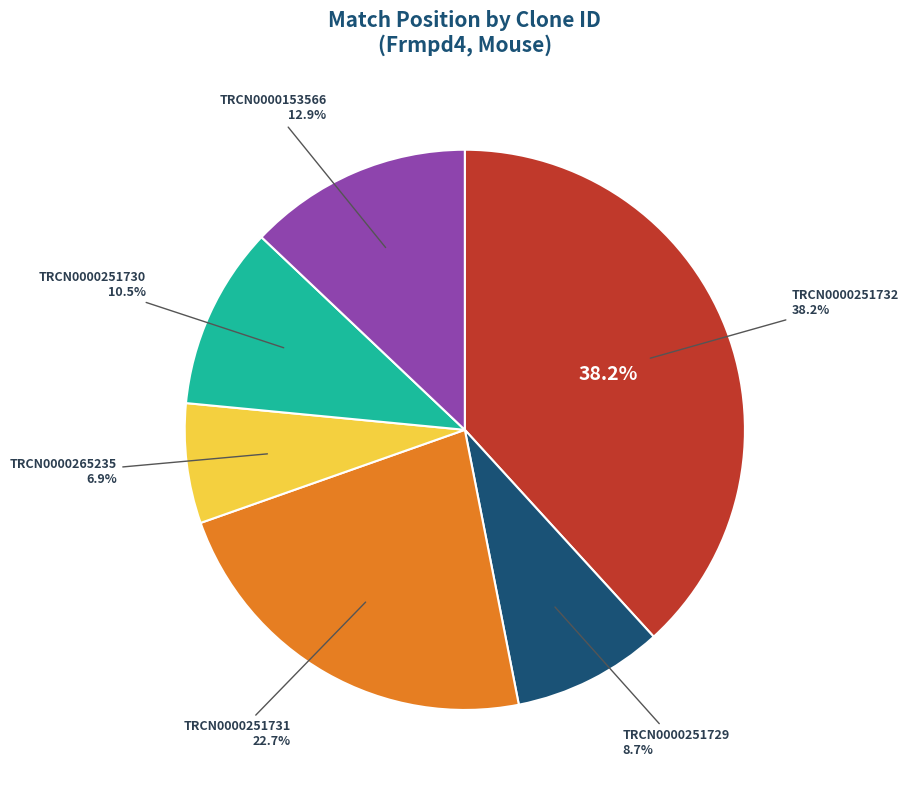

Is it true that TRCN0000251729 is 23% of the pie?

False